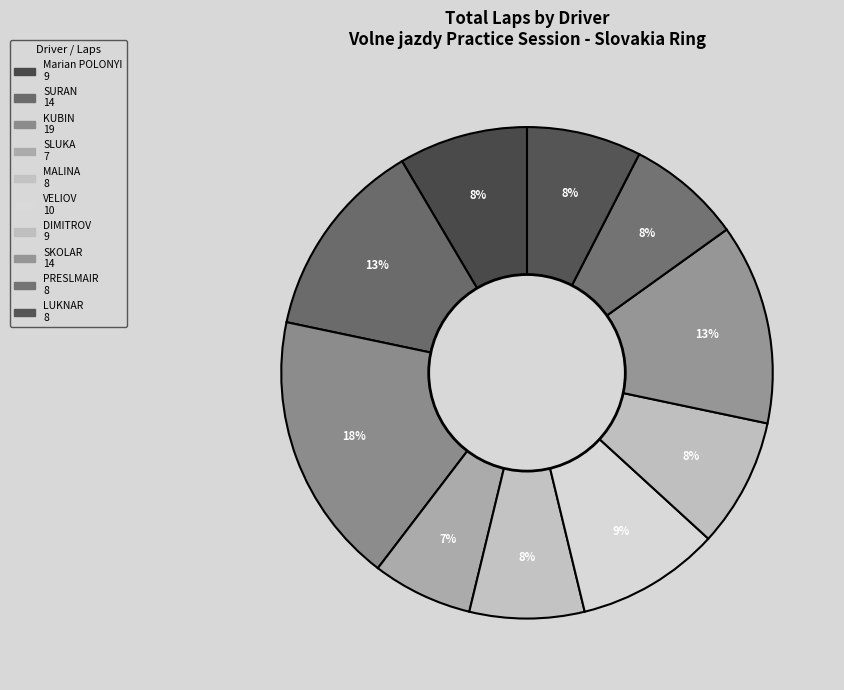

How many segments does this pie chart have?

10